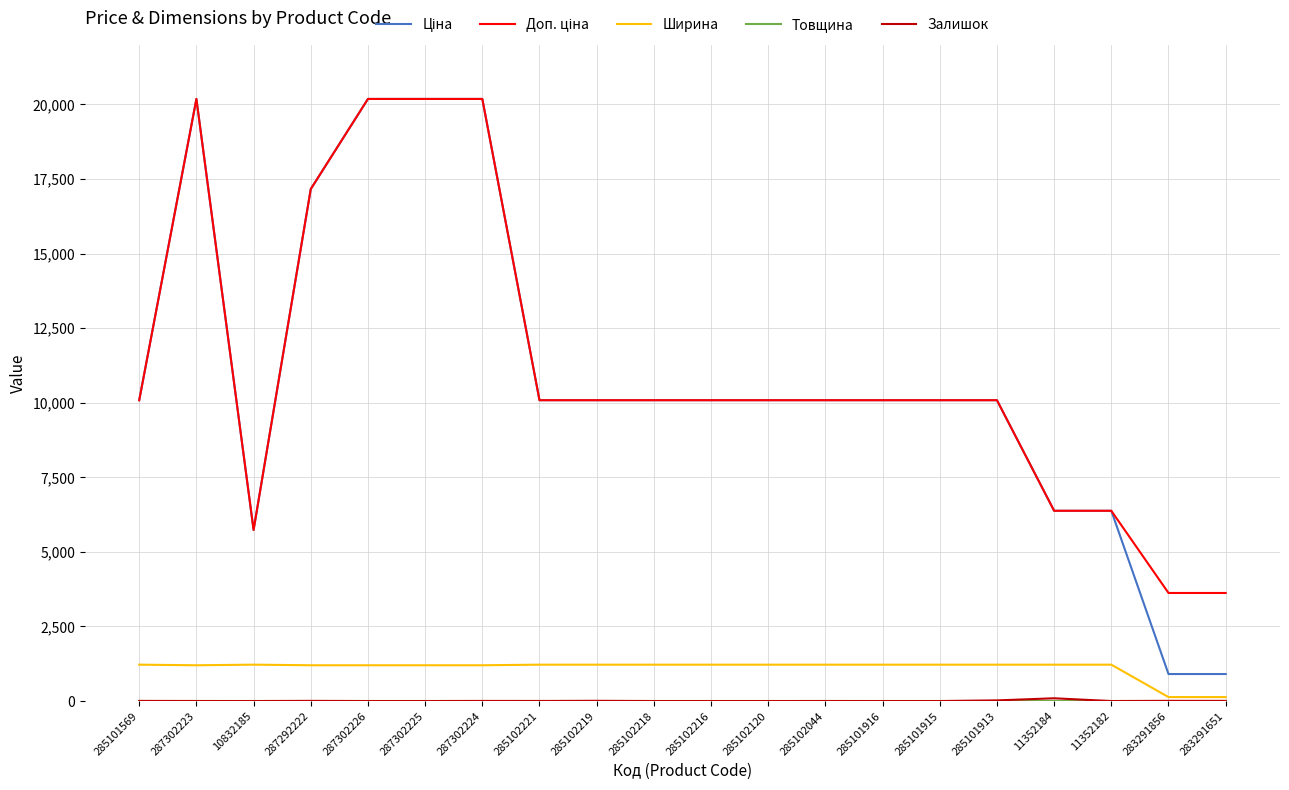

What is the highest value of the Ширина series?

1220.0